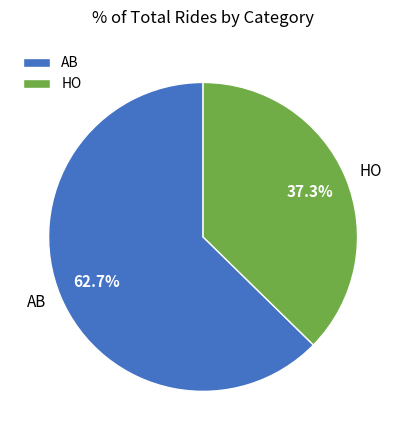

How many slices are in this pie chart?

2